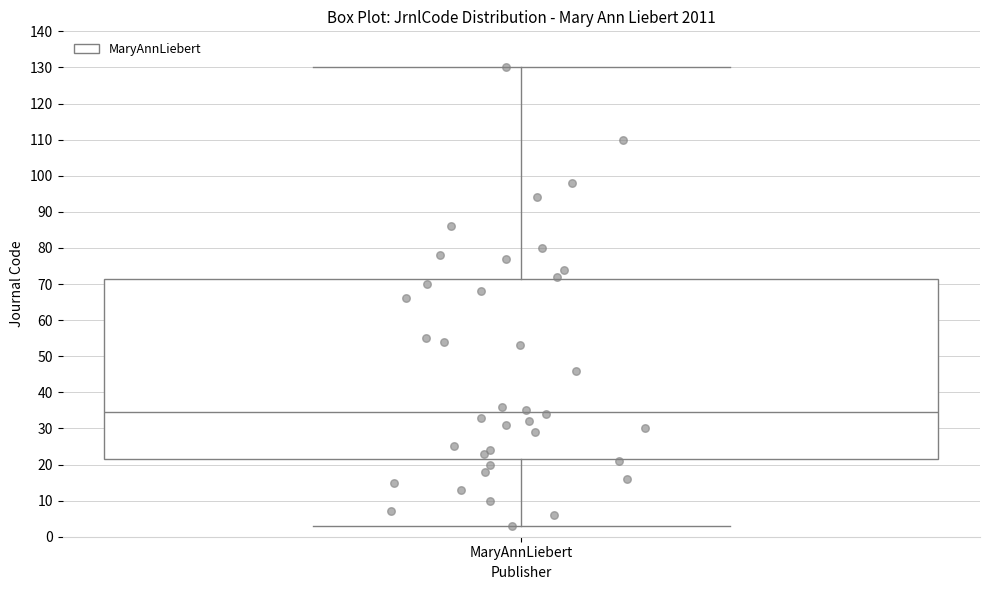

Read this box plot against the y-axis: the position of the median line, the range covered by the box, and the ends of both whiskers. The values are not printed on the chart, so give them approximately, as read against the axis.

median 35, box 22 to 72, whiskers 3 to 130